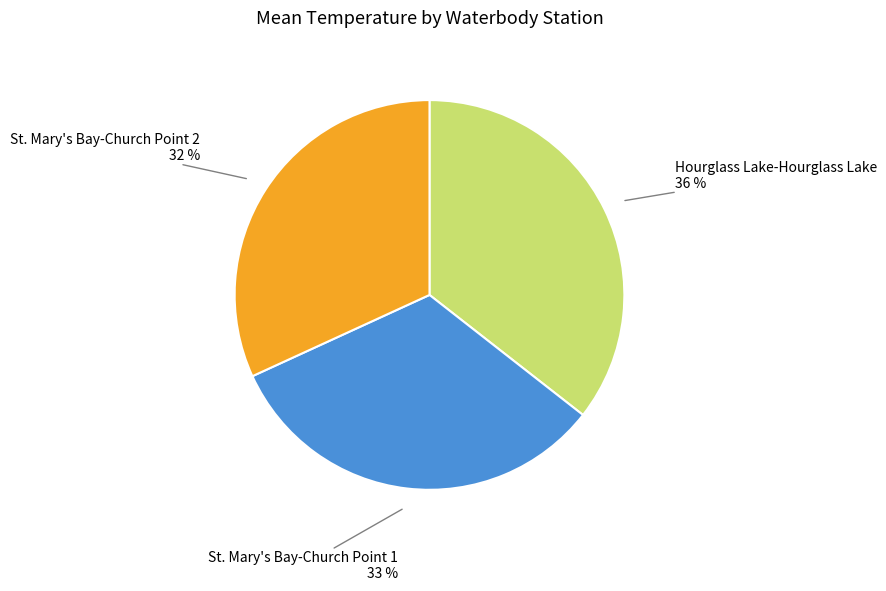

Rank the categories by value from lowest to highest.

St. Mary's Bay-Church Point 2, St. Mary's Bay-Church Point 1, Hourglass Lake-Hourglass Lake